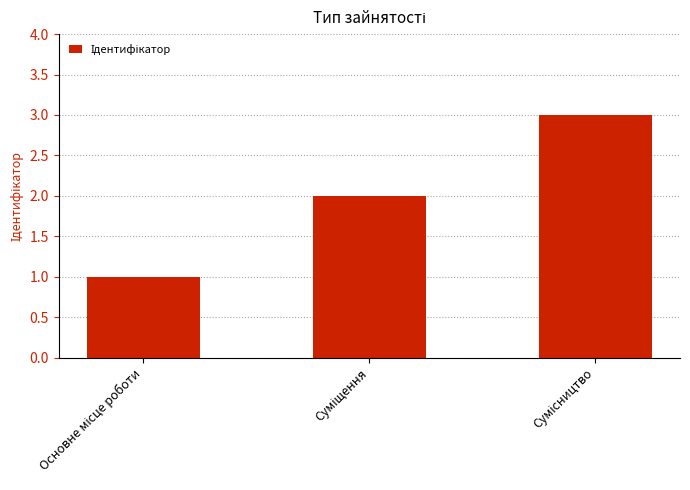

What is the greatest value displayed?

3